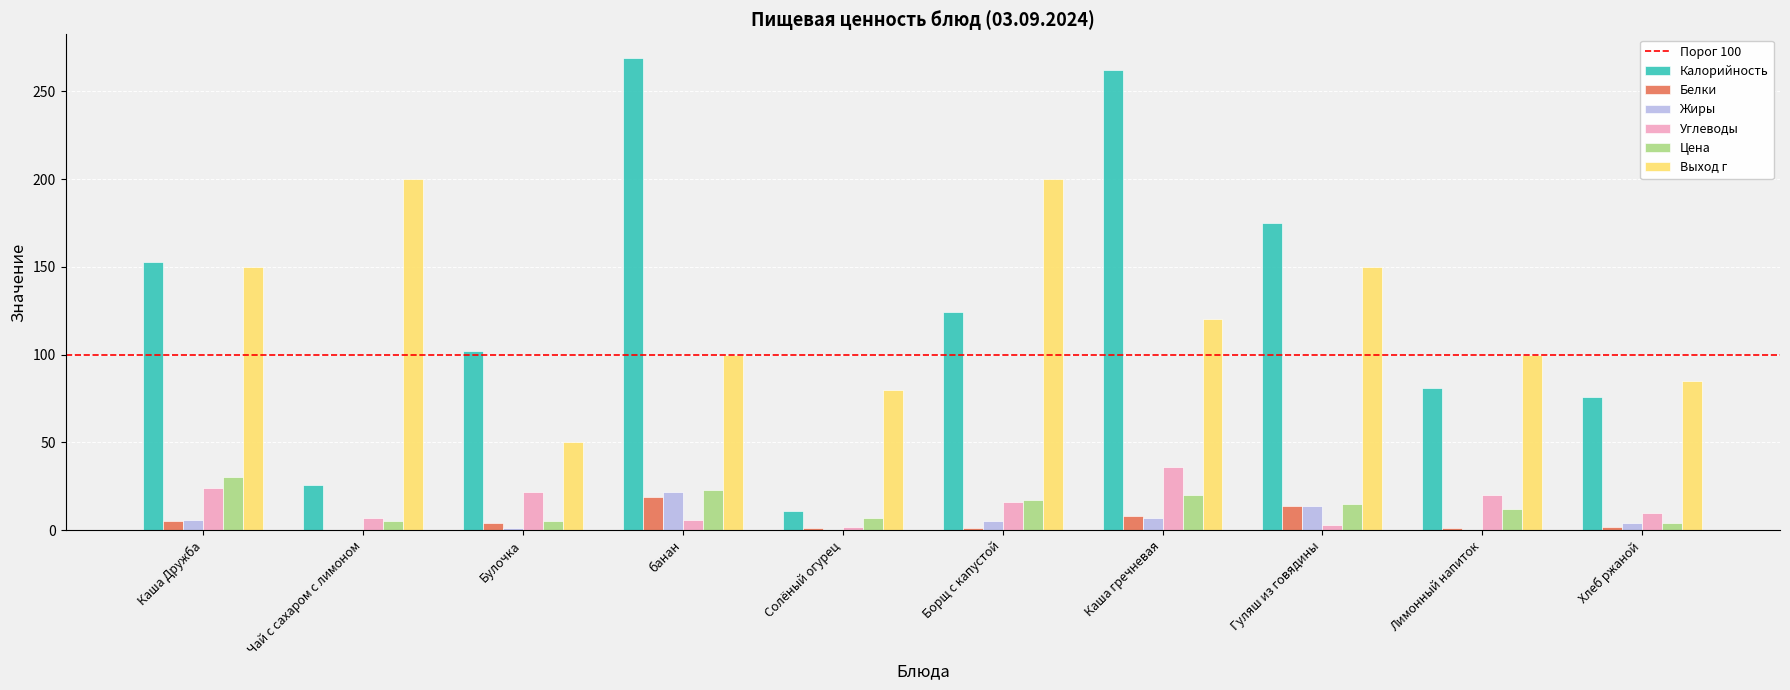

What is the maximum value for Выход г?

200.0